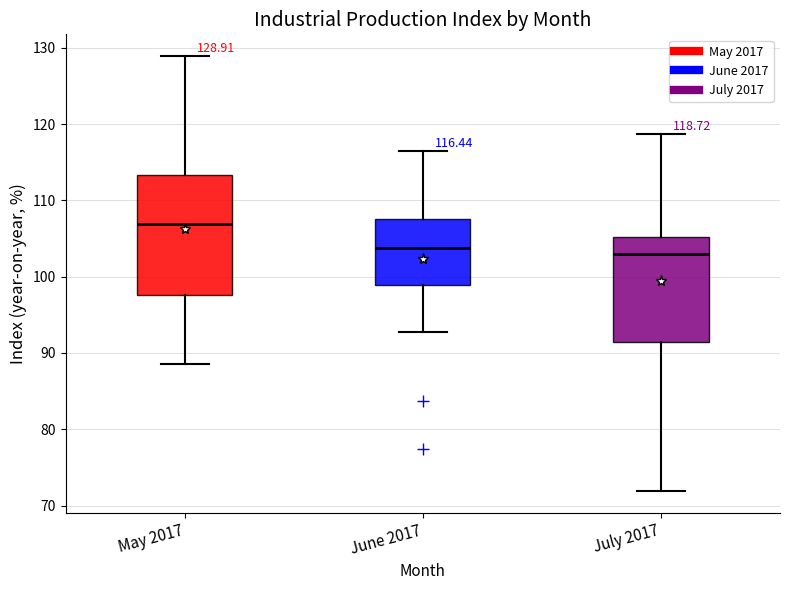

Which box is the tallest, from its lower edge to its upper edge?

May 2017